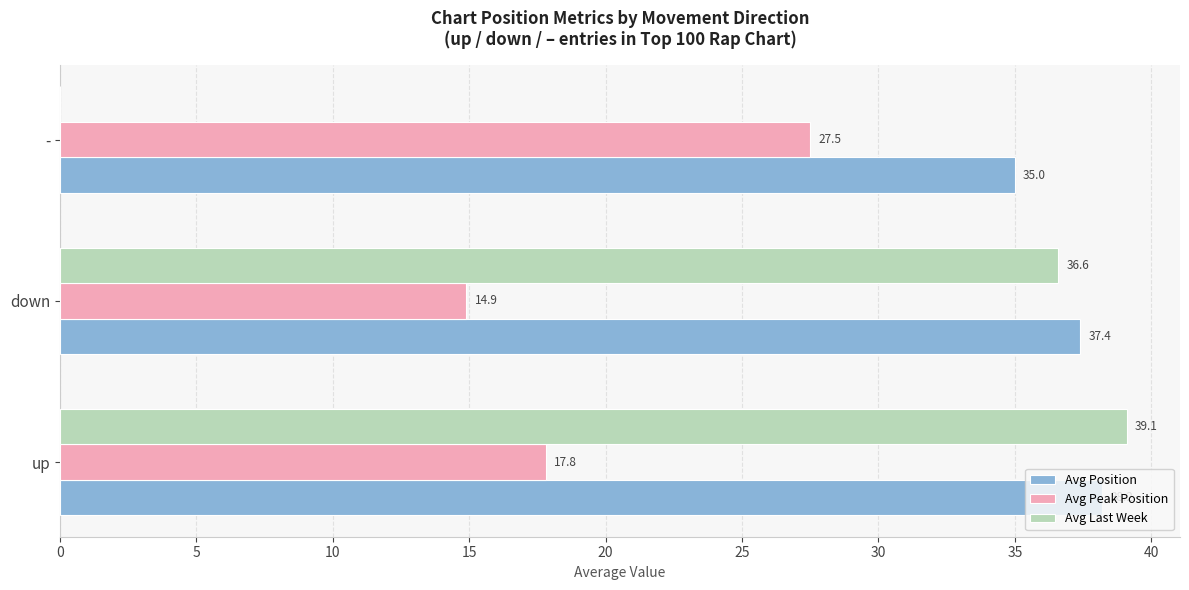

What is the greatest value displayed?

39.1